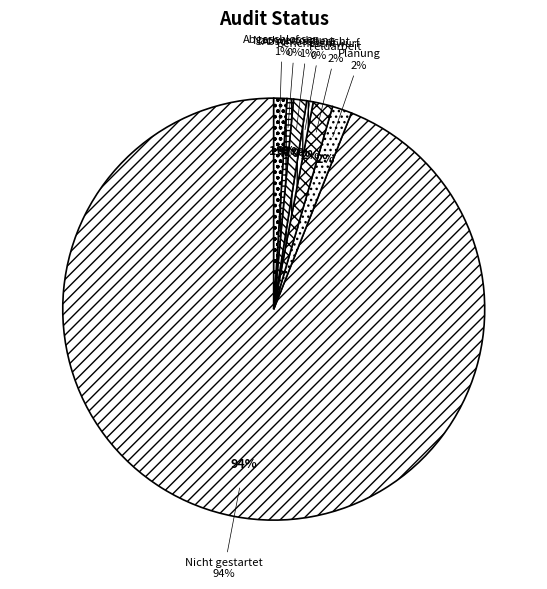

Rank the categories by value from lowest to highest.

Berichtsentwurf, Nachverfolgung, Abschlussbericht, Abgeschlossen, Planung, Feldarbeit, Nicht gestartet